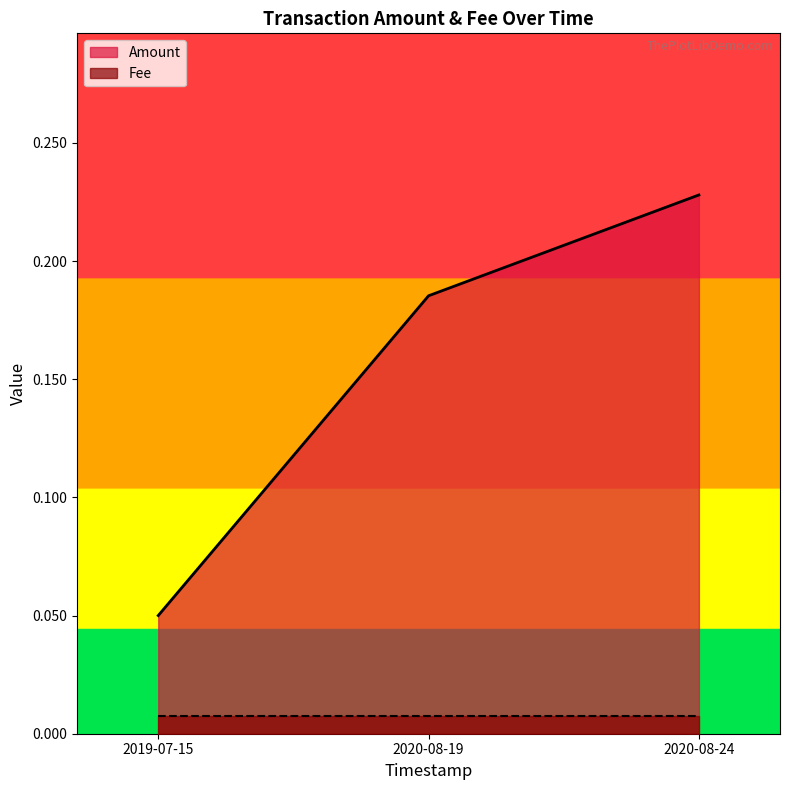

What is the lowest value of the Amount series?

0.1